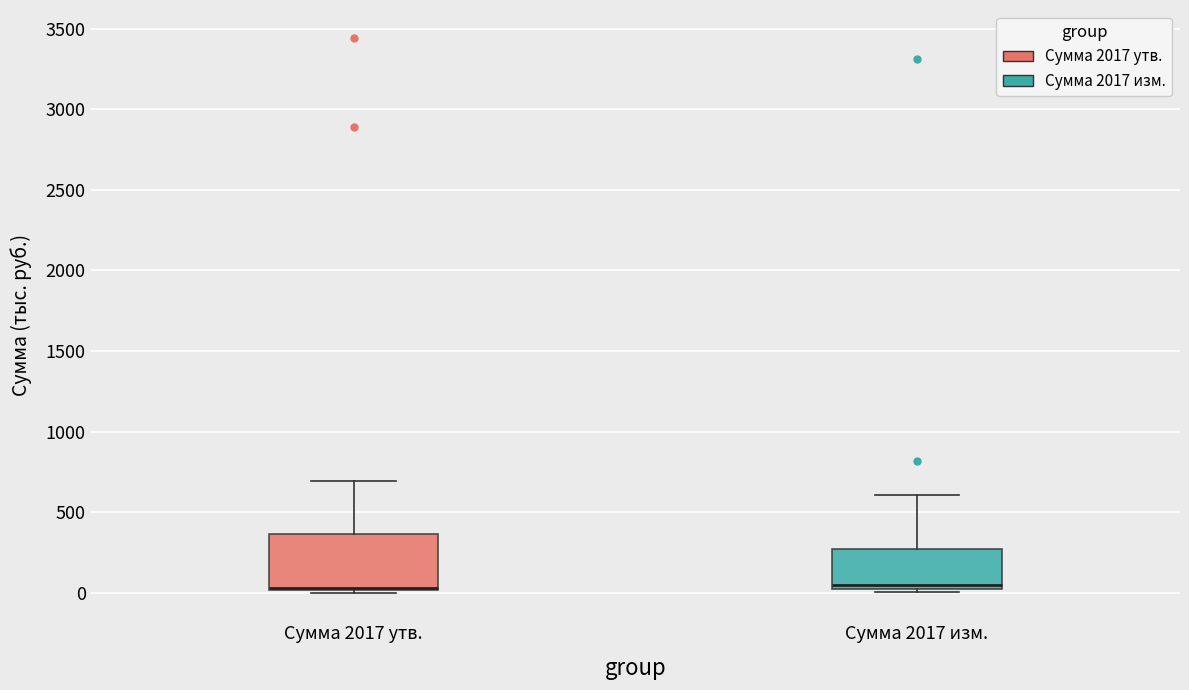

Where is the upper edge of the box for Сумма 2017 утв. on the y-axis? The values are not printed on the chart, so give them approximately, as read against the axis.

350